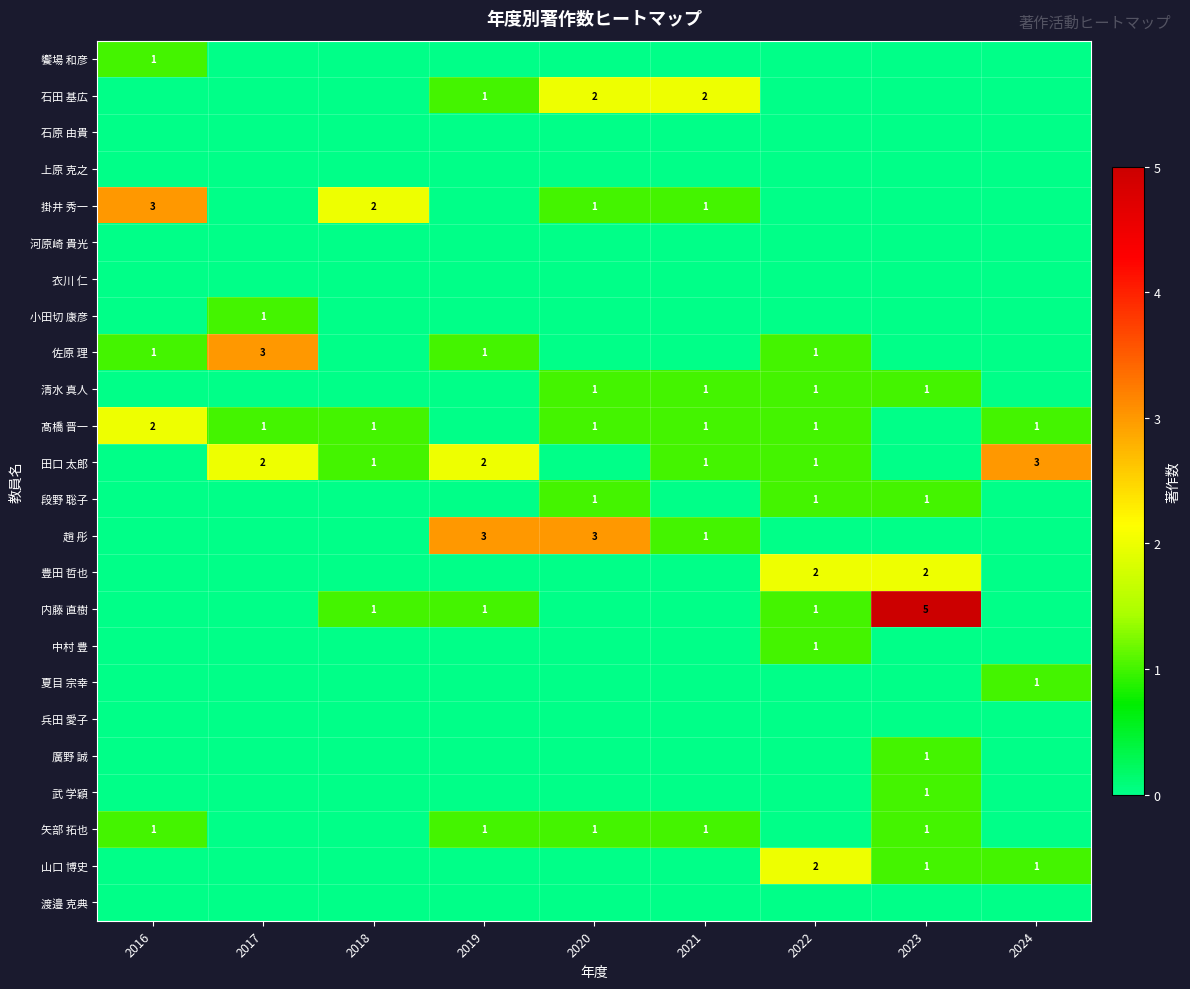

What is the spread (max minus min) of values at 2023?

5